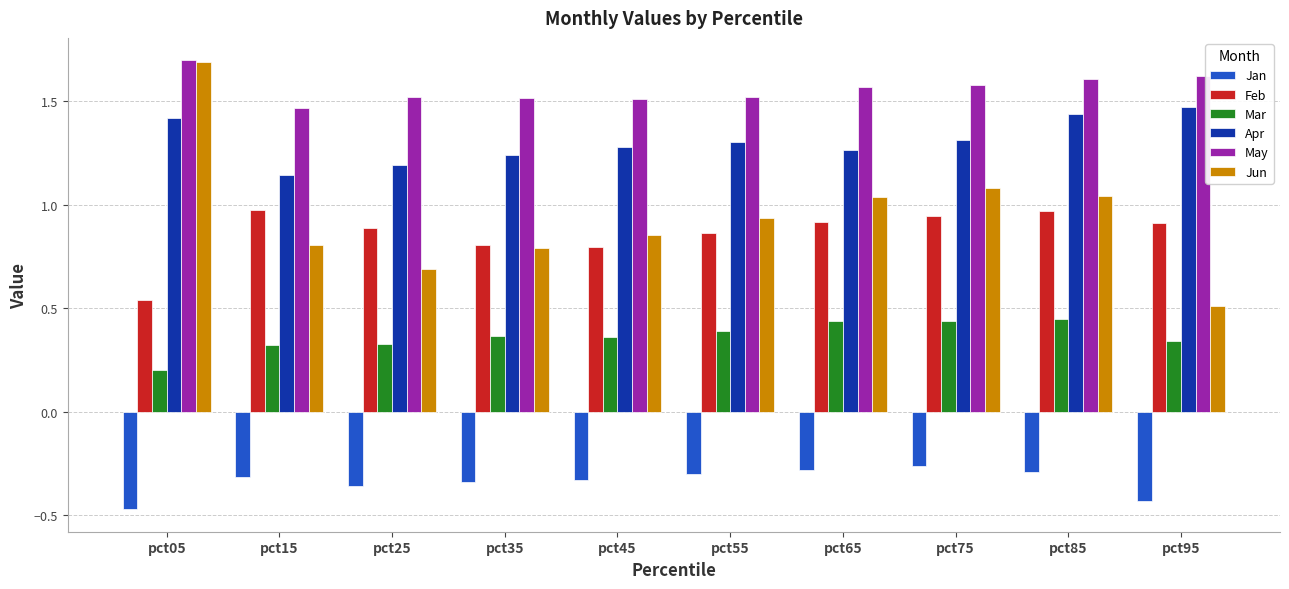

Is the value of Jan at pct25 greater than the value of May at pct55?

No